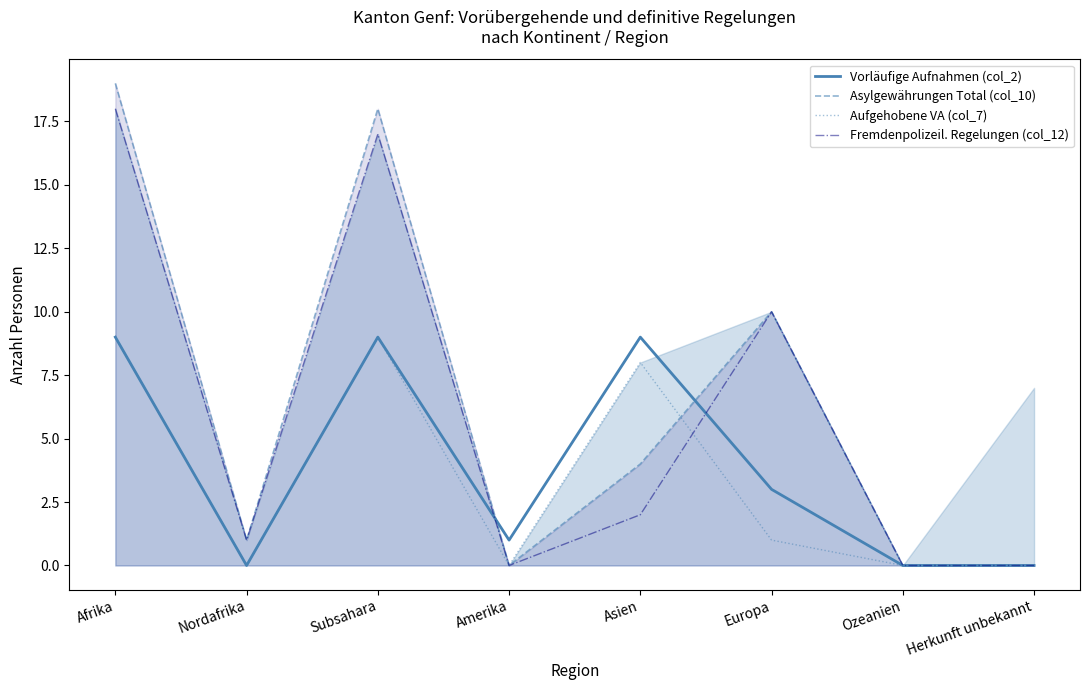

How many times do Vorläufige Aufnahmen (col_2) and Fremdenpolizeil. Regelungen (col_12) cross each other?

2